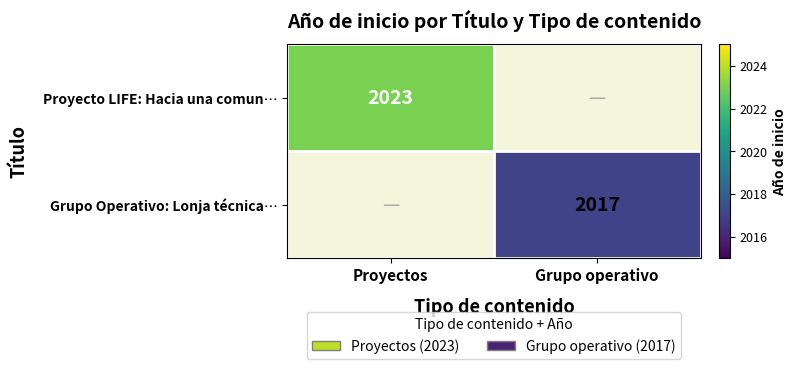

Is it true that Proyecto LIFE: Hacia una comun… equals 897 at Proyectos?

False